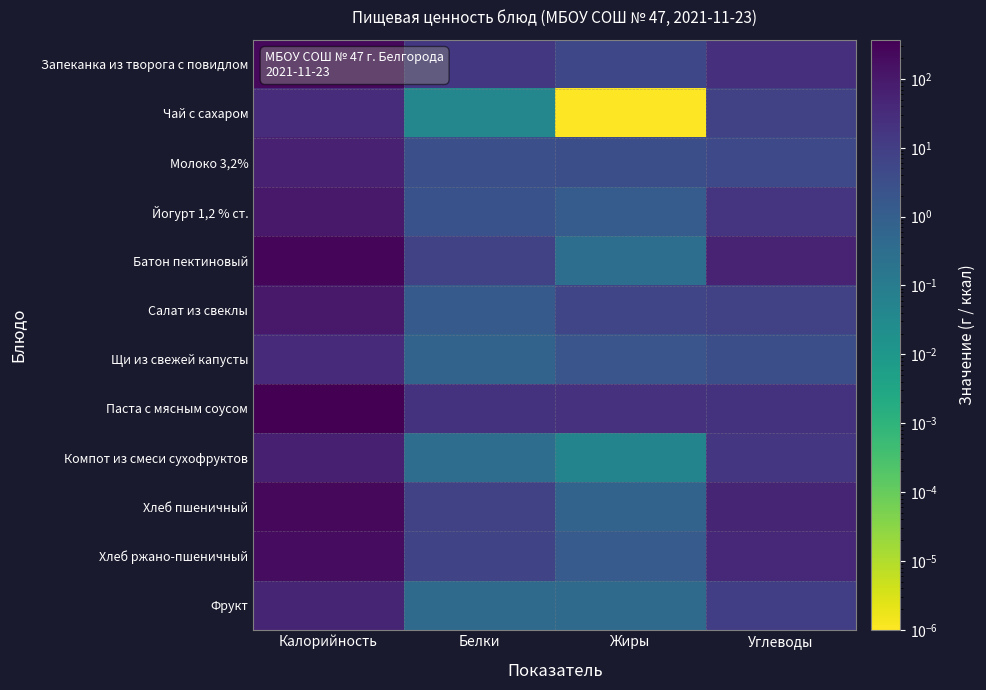

Reading left to right, list all the values displayed in this chart.

Запеканка из творога с повидлом: Калорийность=244.3	Белки=14.6	Жиры=5.0	Углеводы=24.0
Чай с сахаром: Калорийность=30.2	Белки=0.0	Жиры=0.0	Углеводы=7.5
Молоко 3,2%: Калорийность=60.9	Белки=2.9	Жиры=3.2	Углеводы=4.7
Йогурт 1,2 % ст.: Калорийность=94.0	Белки=2.5	Жиры=1.2	Углеводы=18.4
Батон пектиновый: Калорийность=270.0	Белки=8.0	Жиры=0.3	Углеводы=53.0
Салат из свеклы: Калорийность=93.9	Белки=1.4	Жиры=6.0	Углеводы=8.3
Щи из свежей капусты: Калорийность=35.9	Белки=0.7	Жиры=2.0	Углеводы=3.2
Паста с мясным соусом: Калорийность=371.5	Белки=21.4	Жиры=21.5	Углеводы=21.1
Компот из смеси сухофруктов: Калорийность=65.8	Белки=0.3	Жиры=0.1	Углеводы=16.0
Хлеб пшеничный: Калорийность=235.0	Белки=7.7	Жиры=0.7	Углеводы=49.3
Хлеб ржано-пшеничный: Калорийность=198.0	Белки=6.5	Жиры=1.3	Углеводы=39.5
Фрукт: Калорийность=47.0	Белки=0.4	Жиры=0.4	Углеводы=9.8